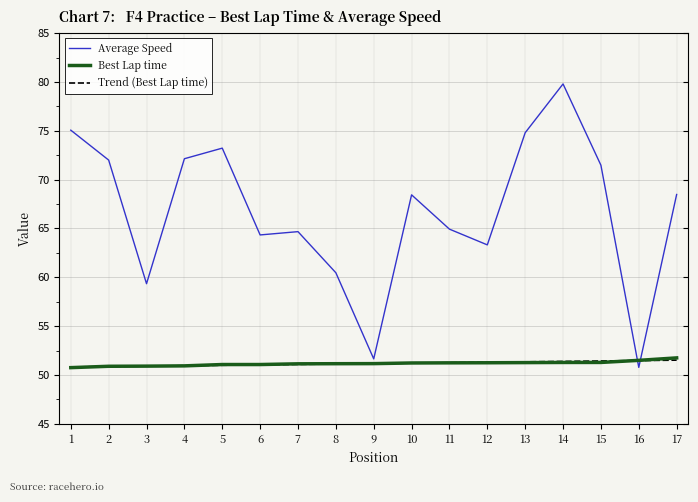

At 12, list the series in order from largest to smallest.

Average Speed, Trend (Best Lap time), Best Lap time